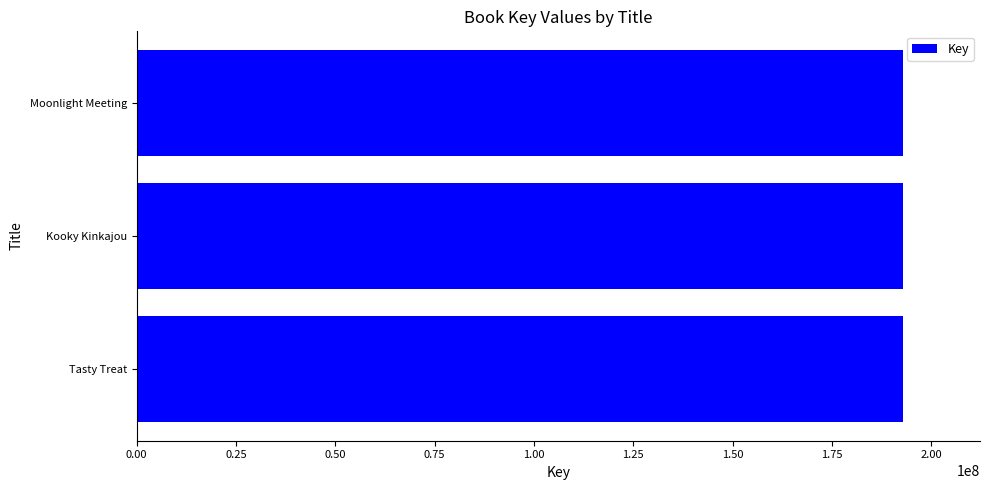

Does the chart contain stacked bars?

No